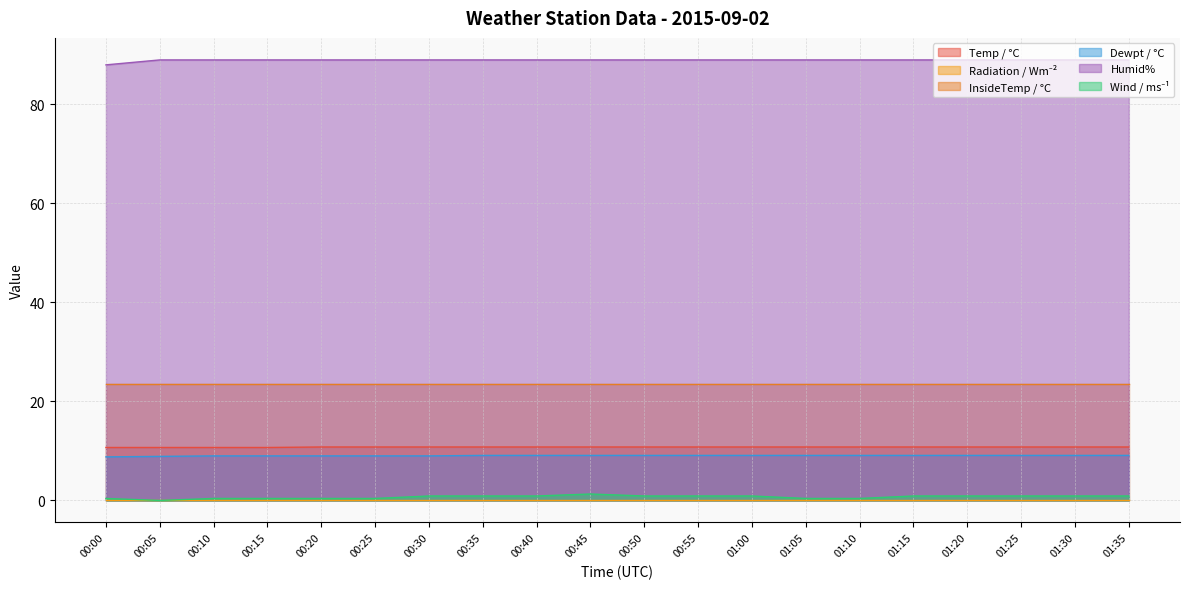

What is the difference between the maximum and minimum values in the Wind / ms⁻¹ series?

1.3